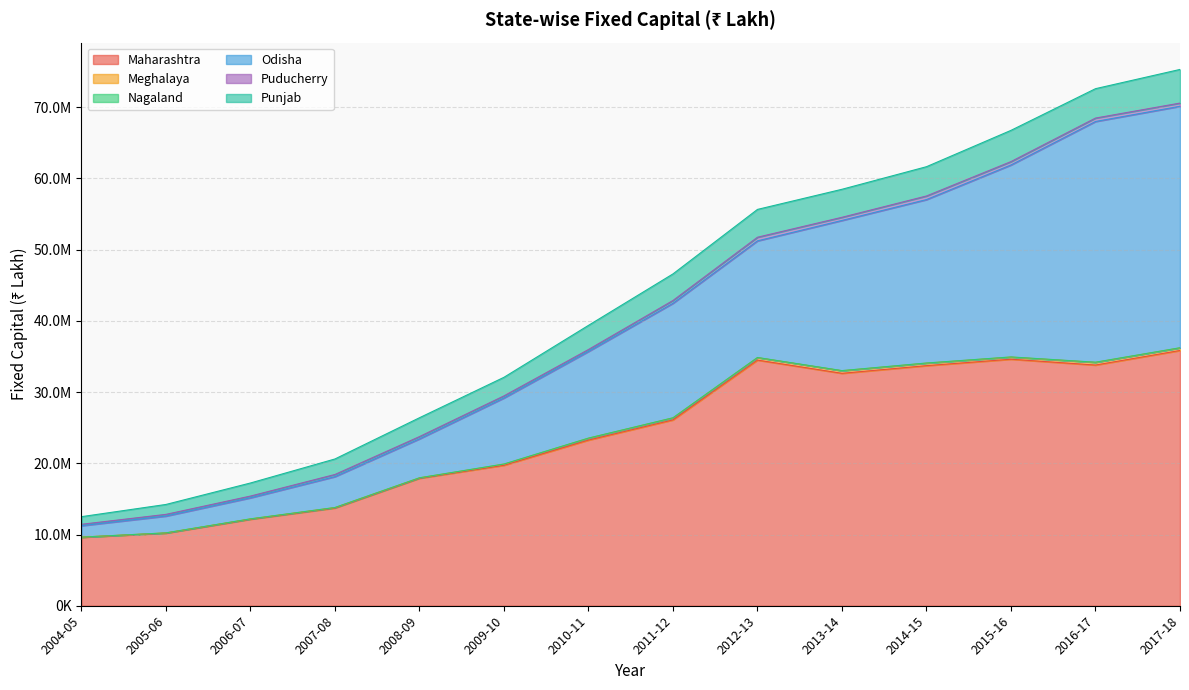

True or false: Maharashtra and Meghalaya cross at least once.

False